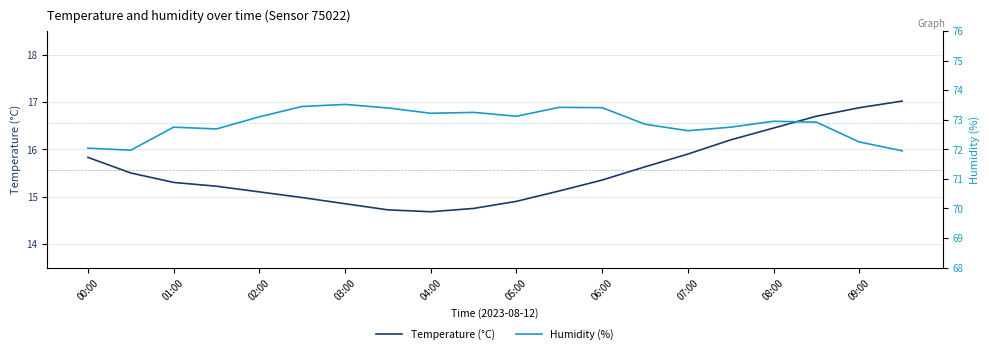

True or false: Temperature (°C) has a value of 14.9 at 05:00.

True